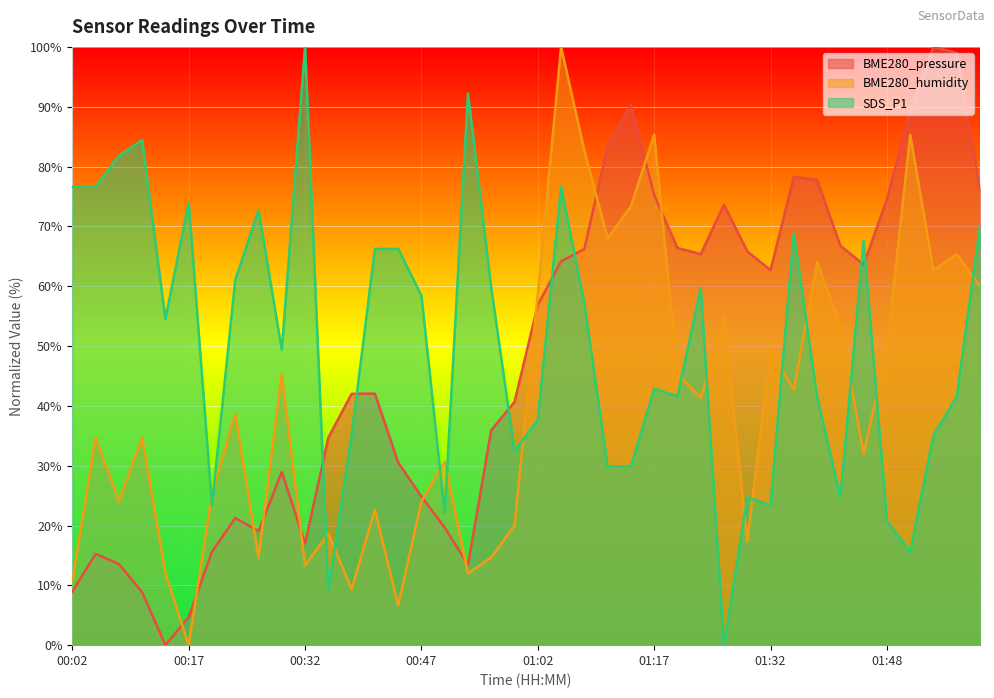

What is the value of the BME280_pressure point at the 8th from the left?

21.2